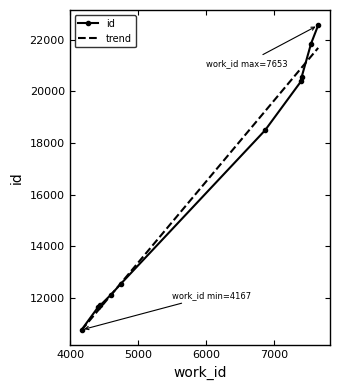

Approximately how many times larger is the value at 4445 compared to 7548?

0.5